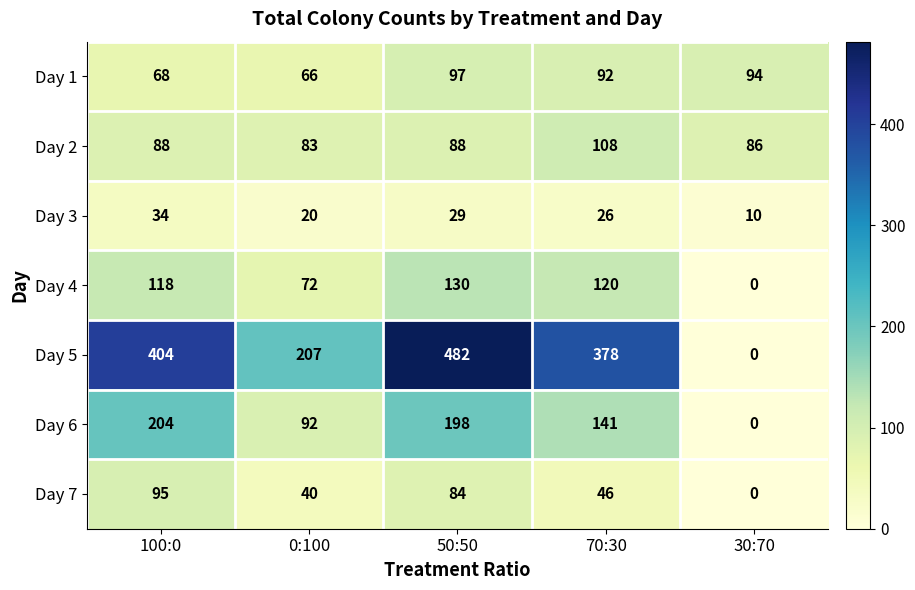

How many distinct data groups are displayed?

7